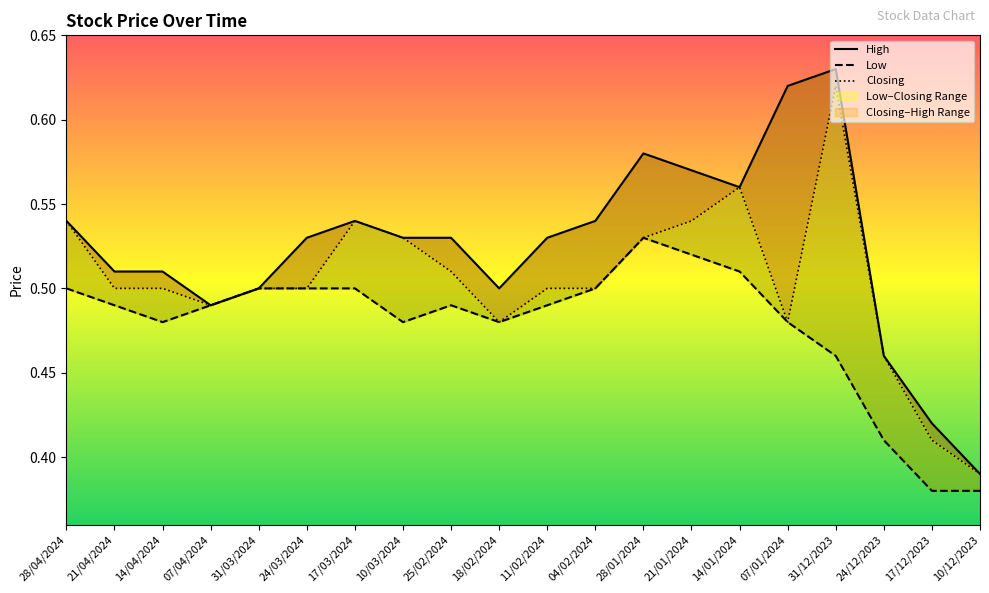

Rank the series by their average value, from lowest to highest.

Low, Closing, High